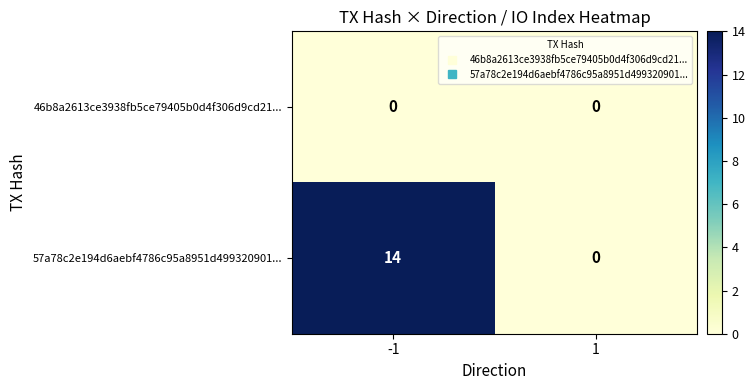

The value of 57a78c2e194d6aebf4786c95a8951d499320901... at 1 is 9. True or false?

False